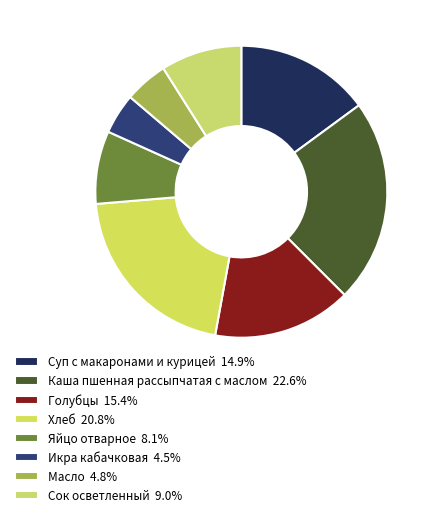

How many slices are in this pie chart?

8